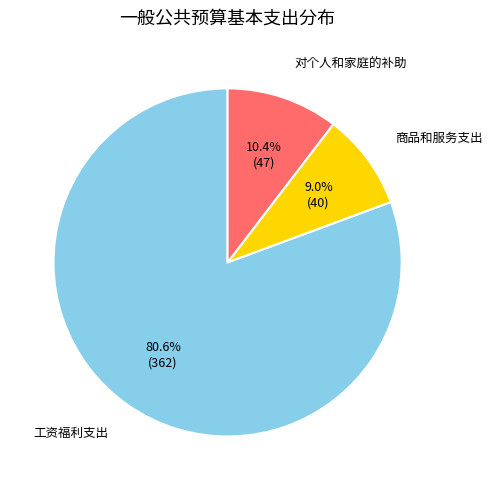

To the nearest percent, what is the average slice percentage?

33%